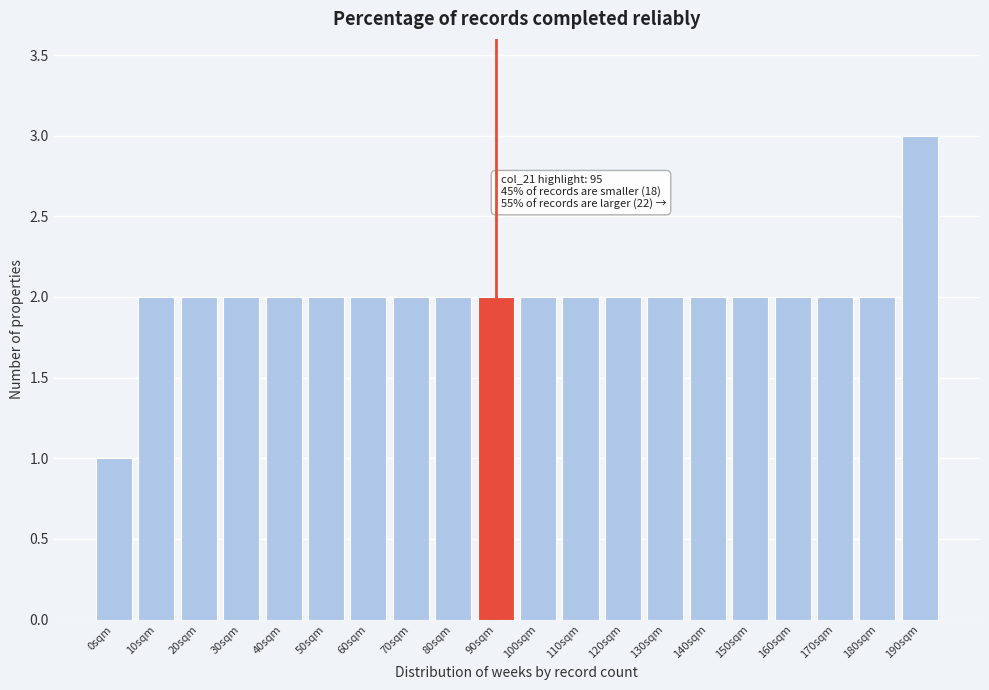

Reading right to left, extract all data points from this chart.

190sqm=3	180sqm=2	170sqm=2	160sqm=2	150sqm=2	140sqm=2	130sqm=2	120sqm=2	110sqm=2	100sqm=2	90sqm=2	80sqm=2	70sqm=2	60sqm=2	50sqm=2	40sqm=2	30sqm=2	20sqm=2	10sqm=2	0sqm=1